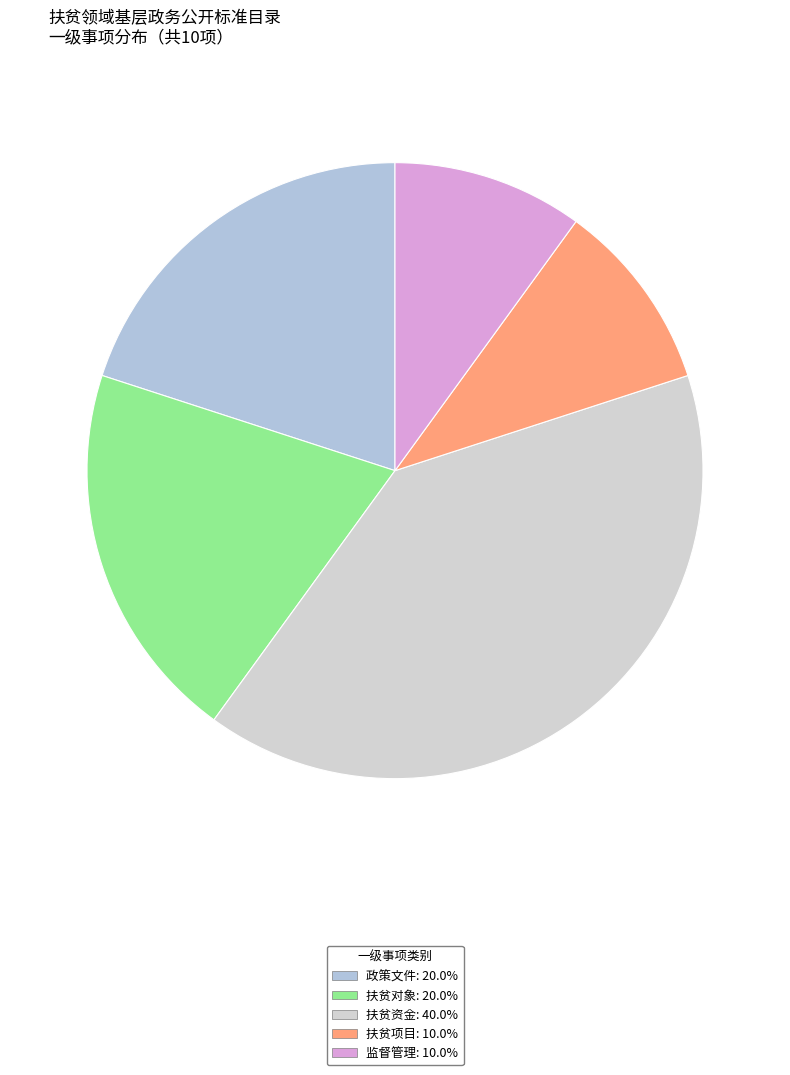

Is there any slice that represents more than half of the pie?

No